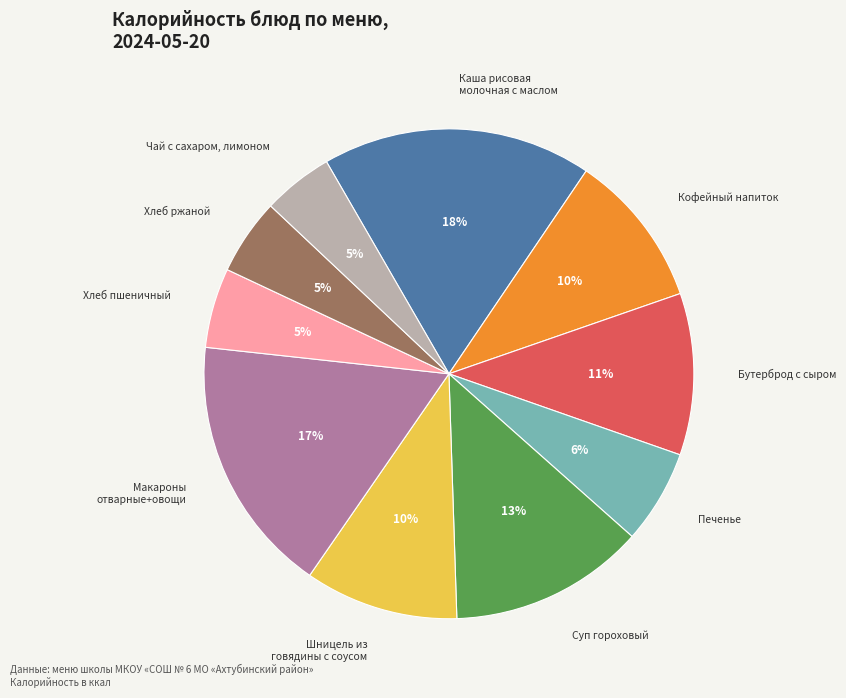

To the nearest percent, what is the average slice percentage?

10%